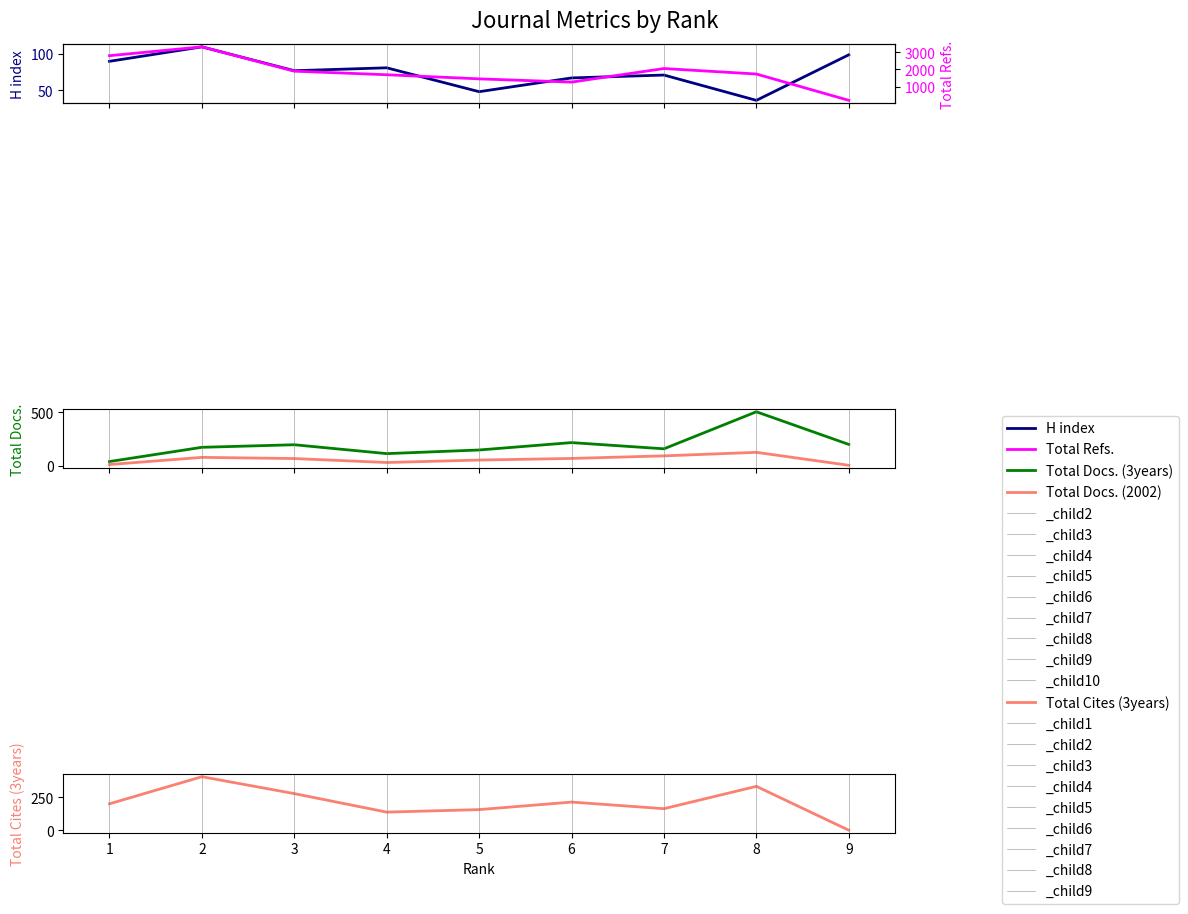

True or false: Total Docs. (2002) and Total Docs. (3years) intersect in this chart.

False